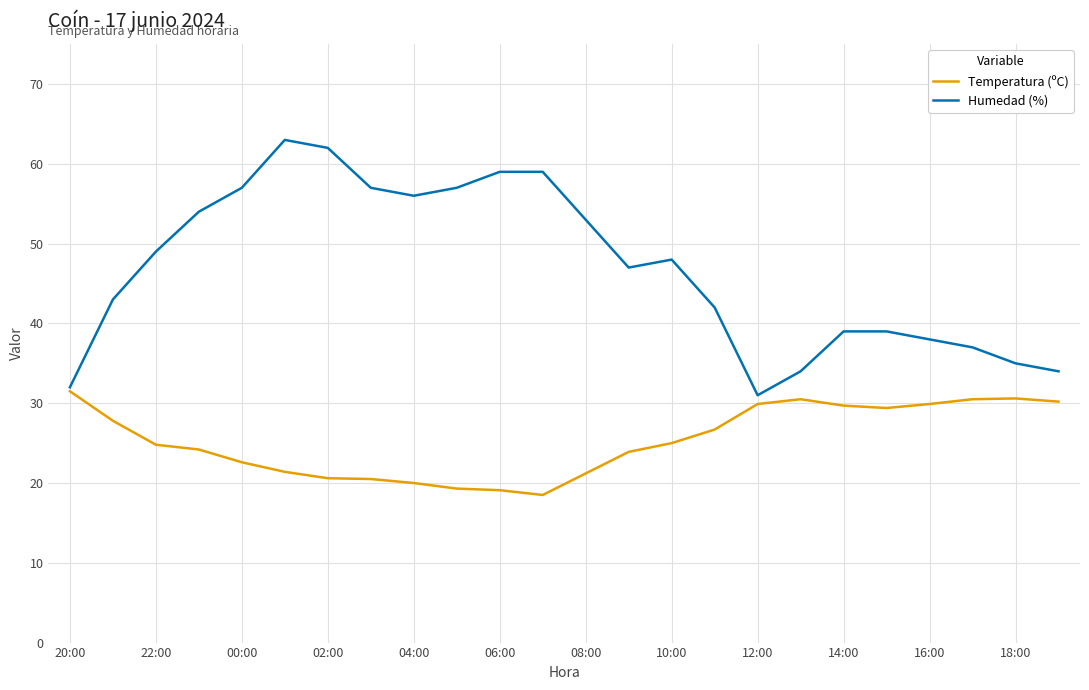

What is the sum of all Temperatura (ºC) values?

607.8